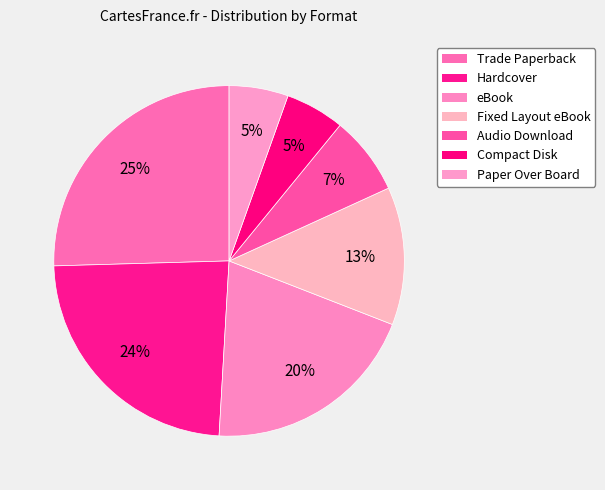

Count the number of slices in the pie.

7